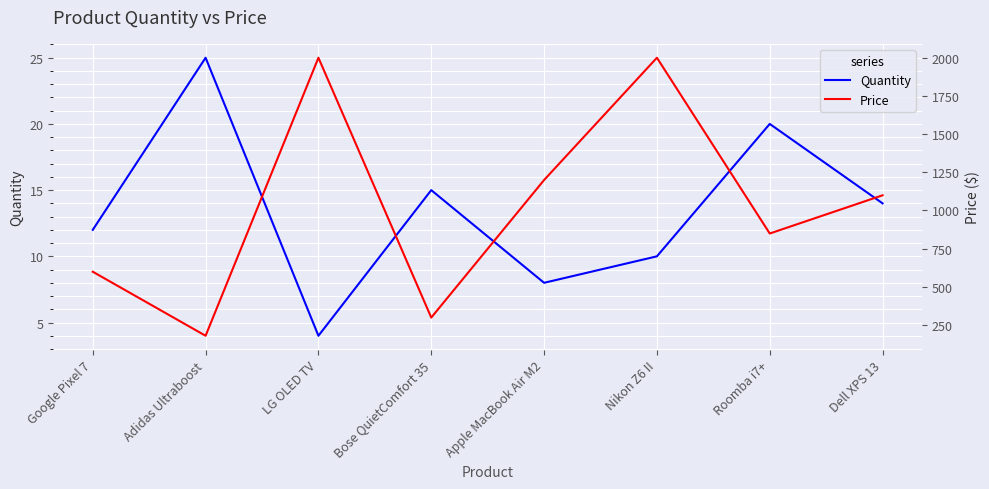

What is the difference between the maximum and minimum values in the Price series?

1819